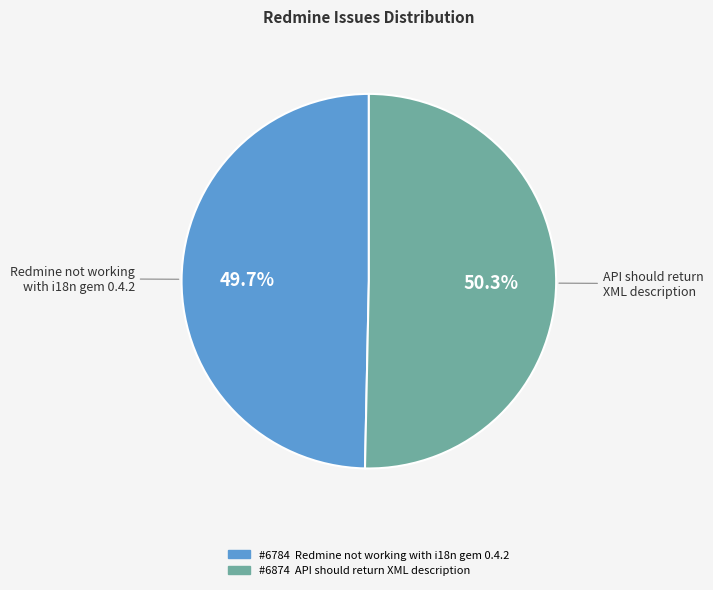

Is there any slice that represents more than half of the pie?

Yes